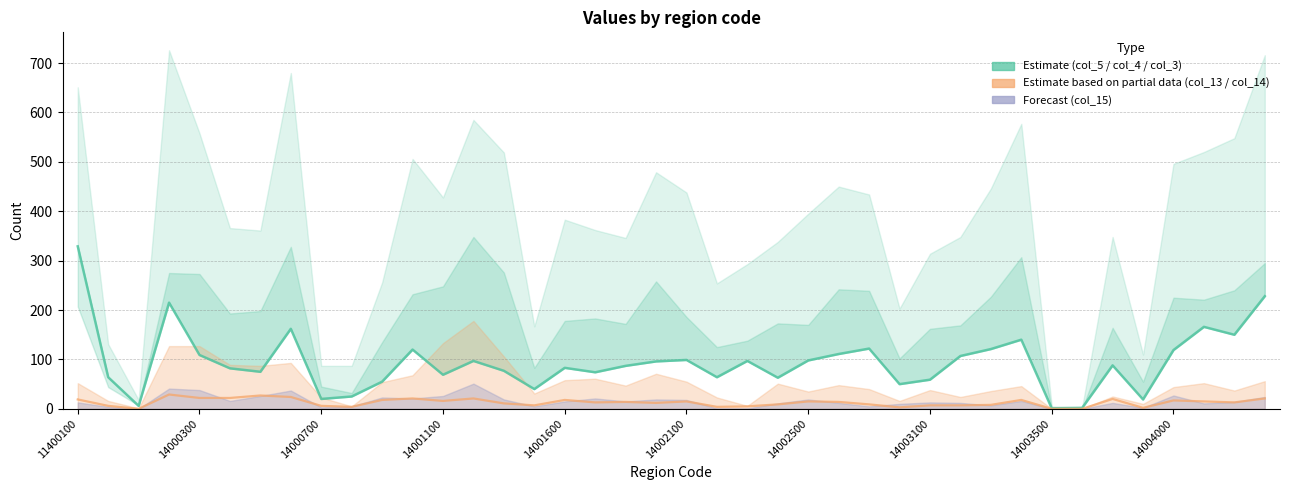

Which label corresponds to the largest value in the chart?

11400100